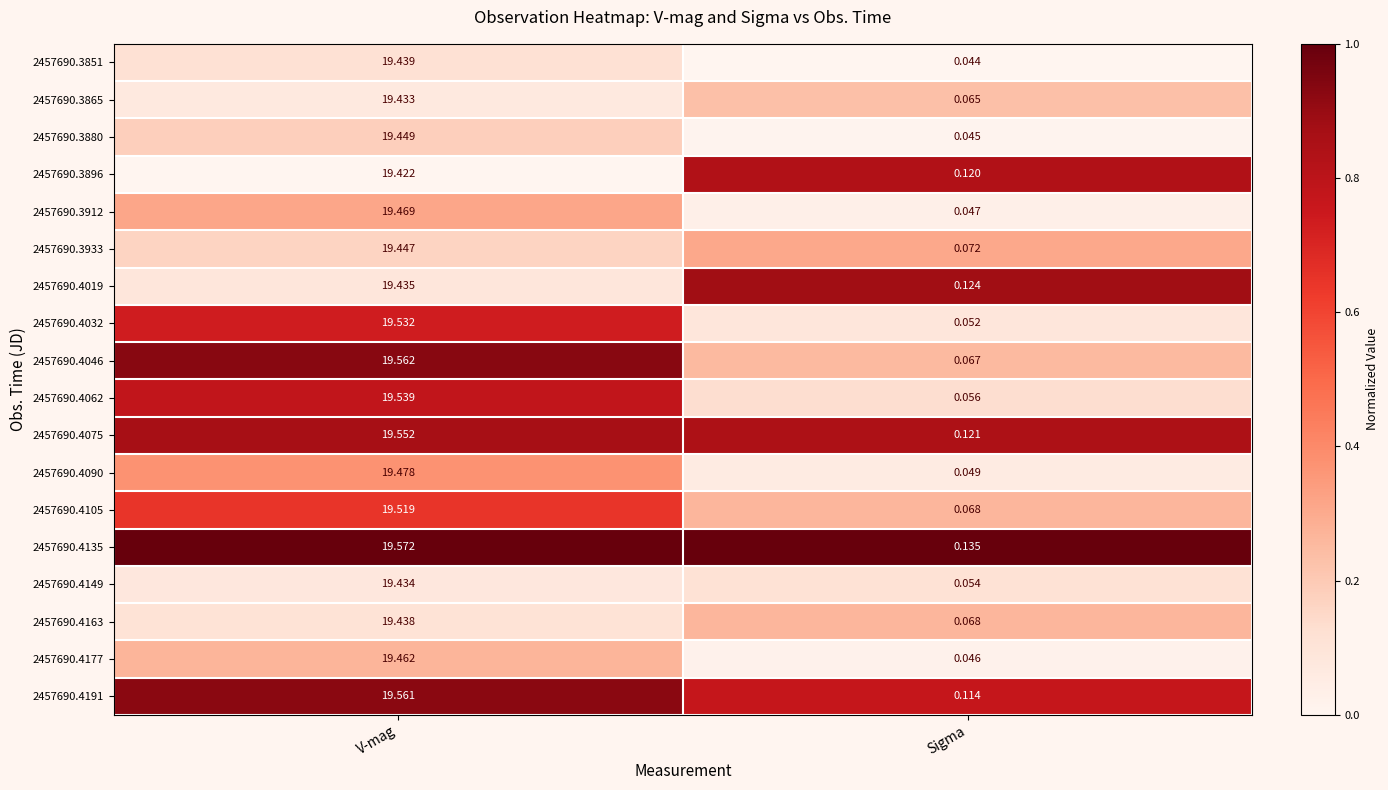

Is the value of 2457690.4163 at V-mag greater than the value of 2457690.3933 at V-mag?

No